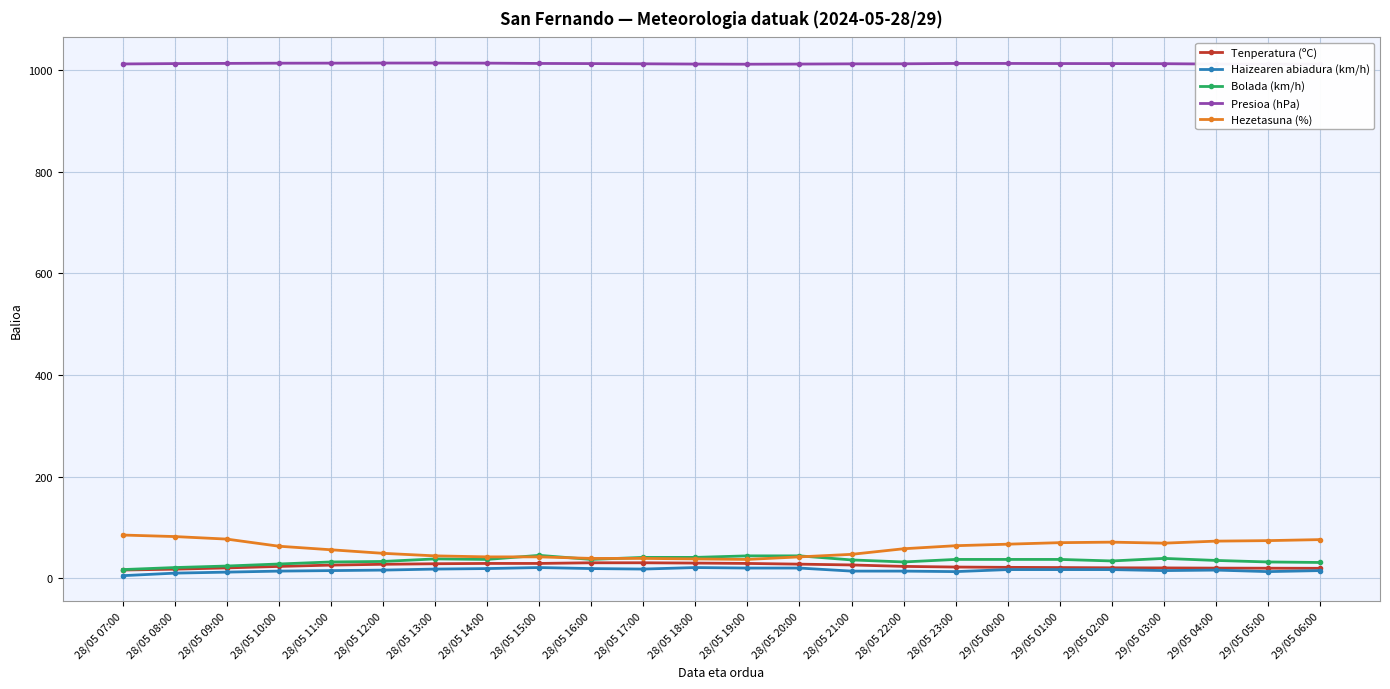

What is the value of the Presioa (hPa) point at the 1st from the left?

1012.2